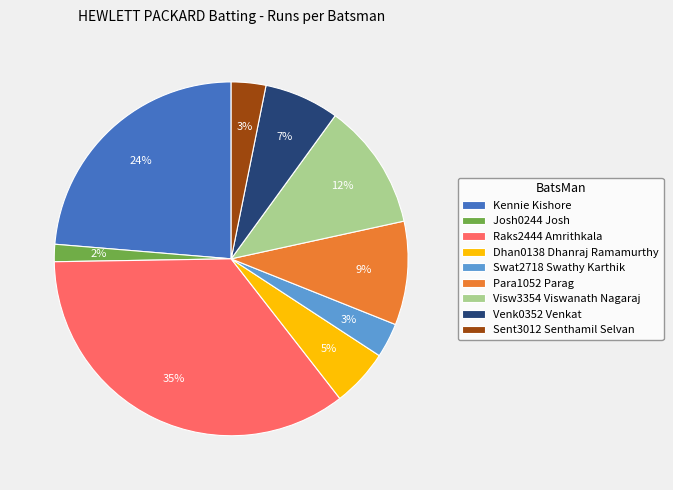

Is there a majority slice in this chart?

No